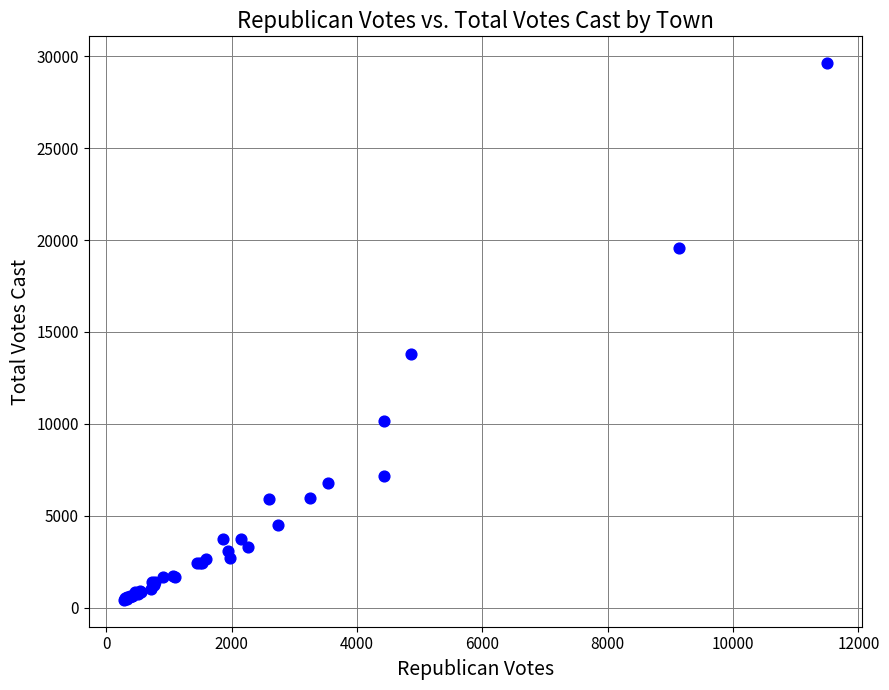

What Y value in the scatter plot is closest to 15021?

13809